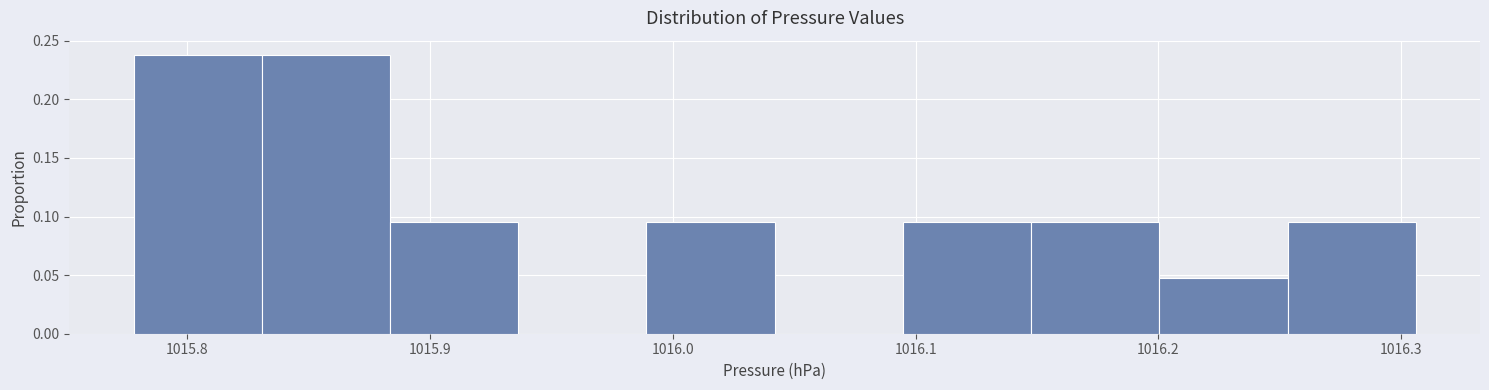

What is the height of the bar covering 1015.83 to 1015.88 on the x-axis? Neither the bar edges nor the heights are printed on the chart, so give them approximately, as read against the axes.

0.240